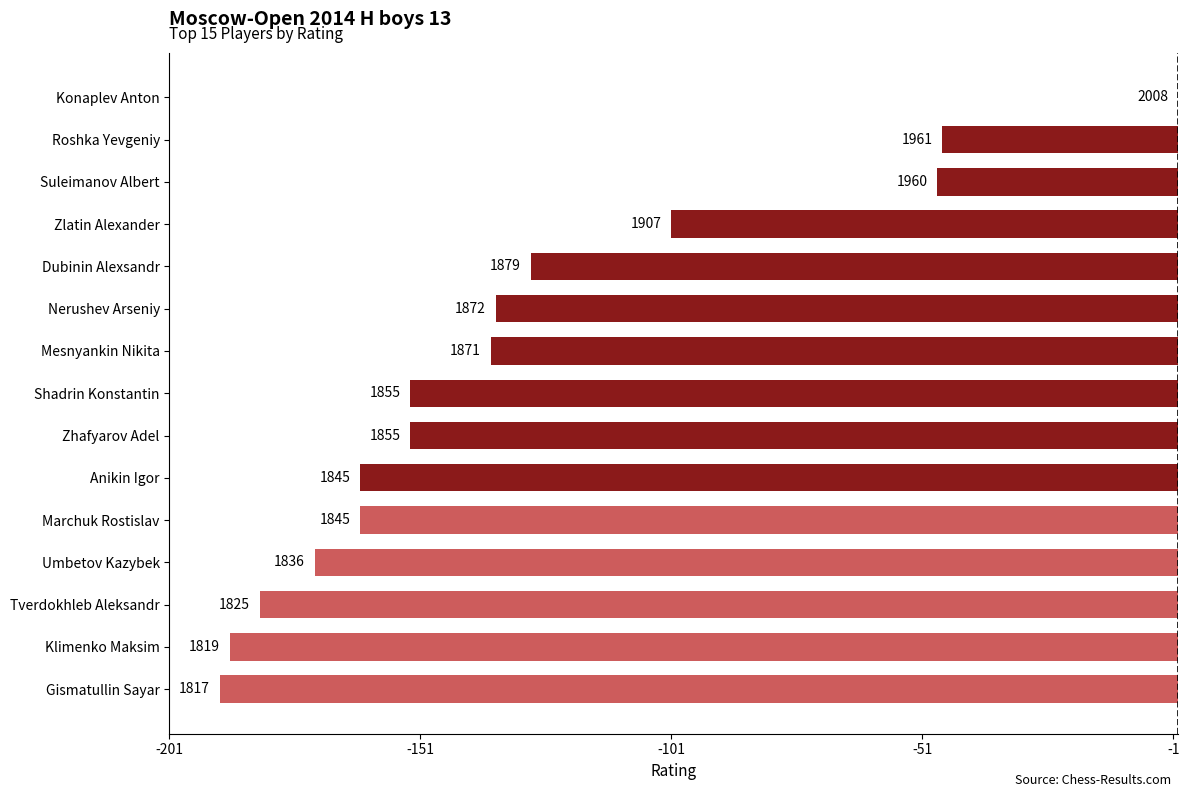

What is the difference between the second highest and second lowest values?

142